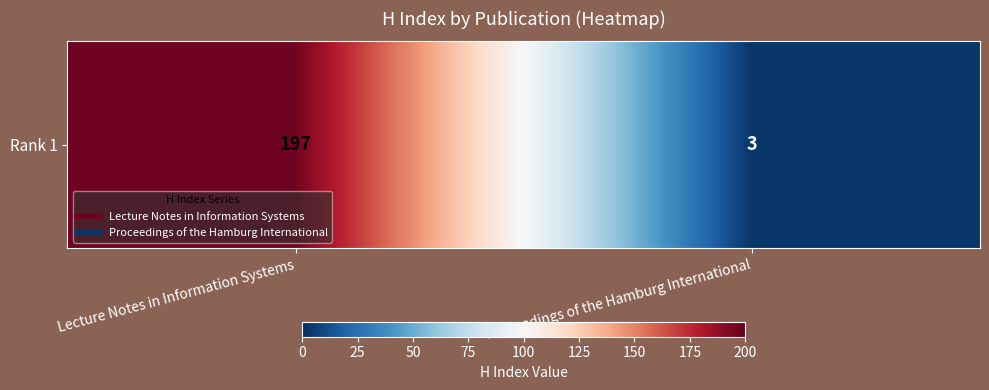

Reading right to left, list all the values displayed in this chart.

Proceedings of the Hamburg International=3	Lecture Notes in Information Systems=197